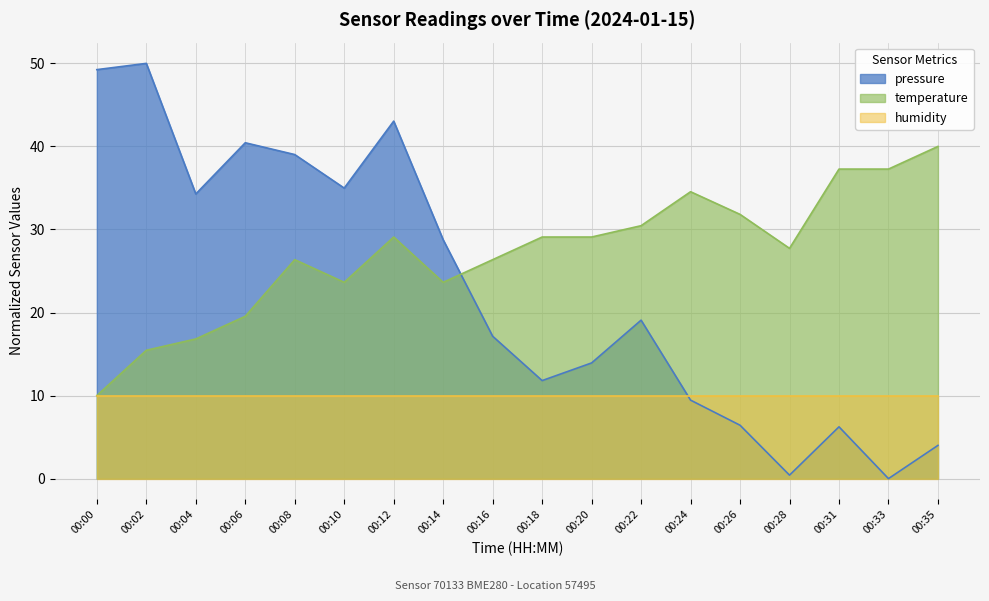

Which category has the lowest value in the temperature series?

00:00